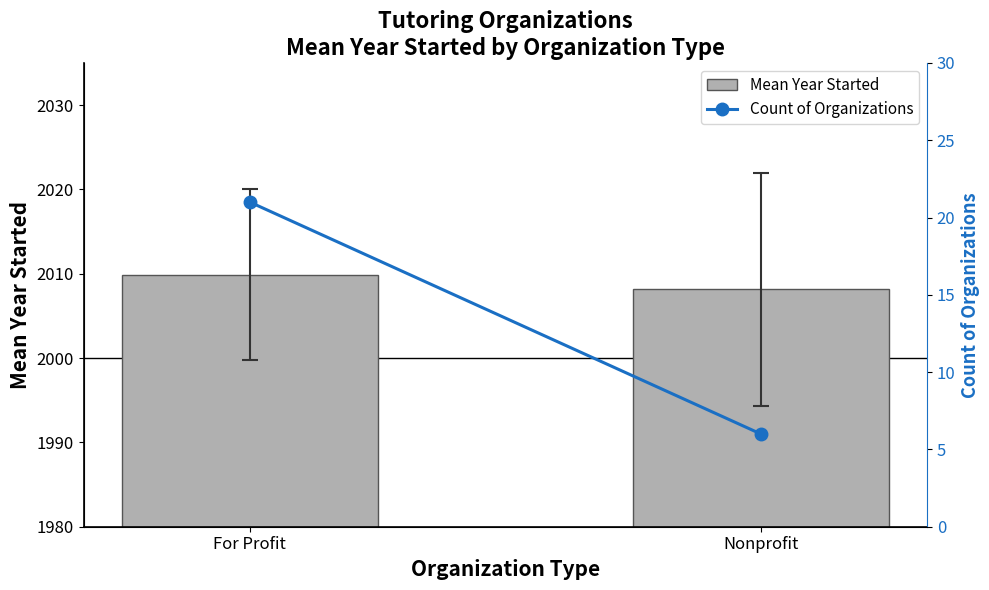

The Count of Organizations series shows 21.0 at For Profit. True or false?

True